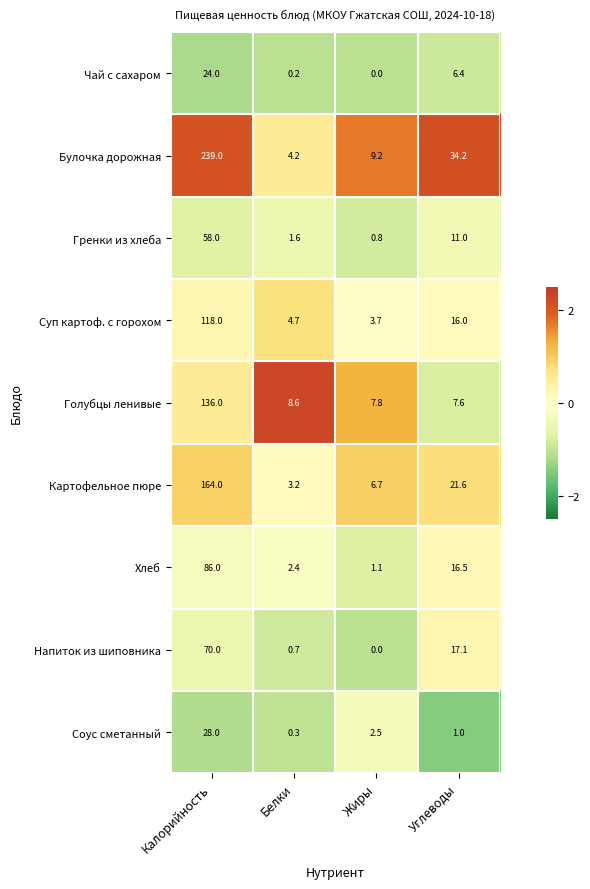

How many series are shown in this chart?

9